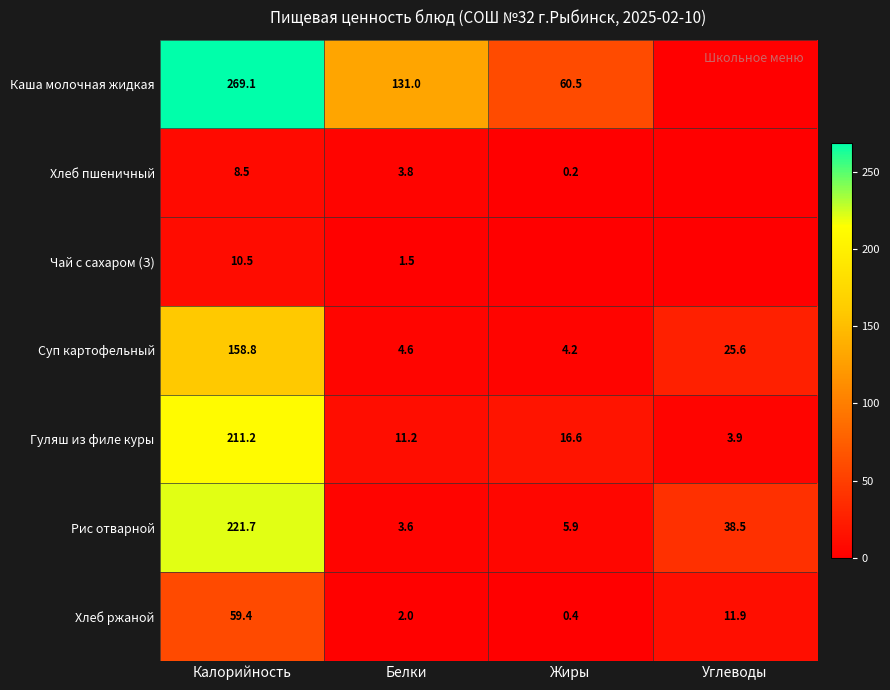

Between Углеводы and Калорийность, which is larger?

Калорийность